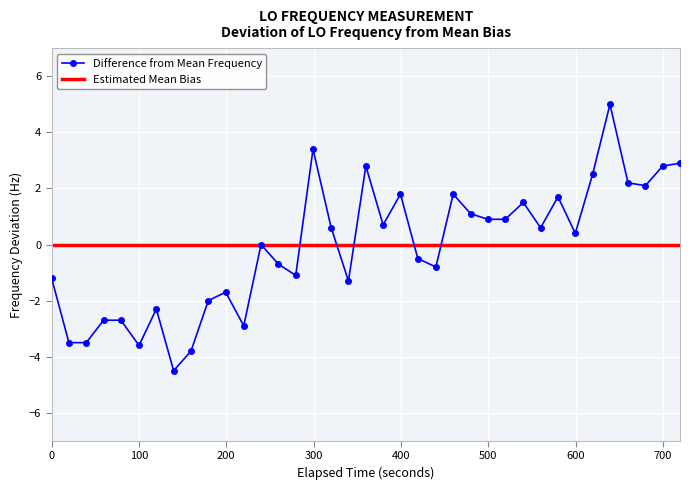

True or false: Difference from Mean Frequency has more than 1 points higher than both neighbors.

True